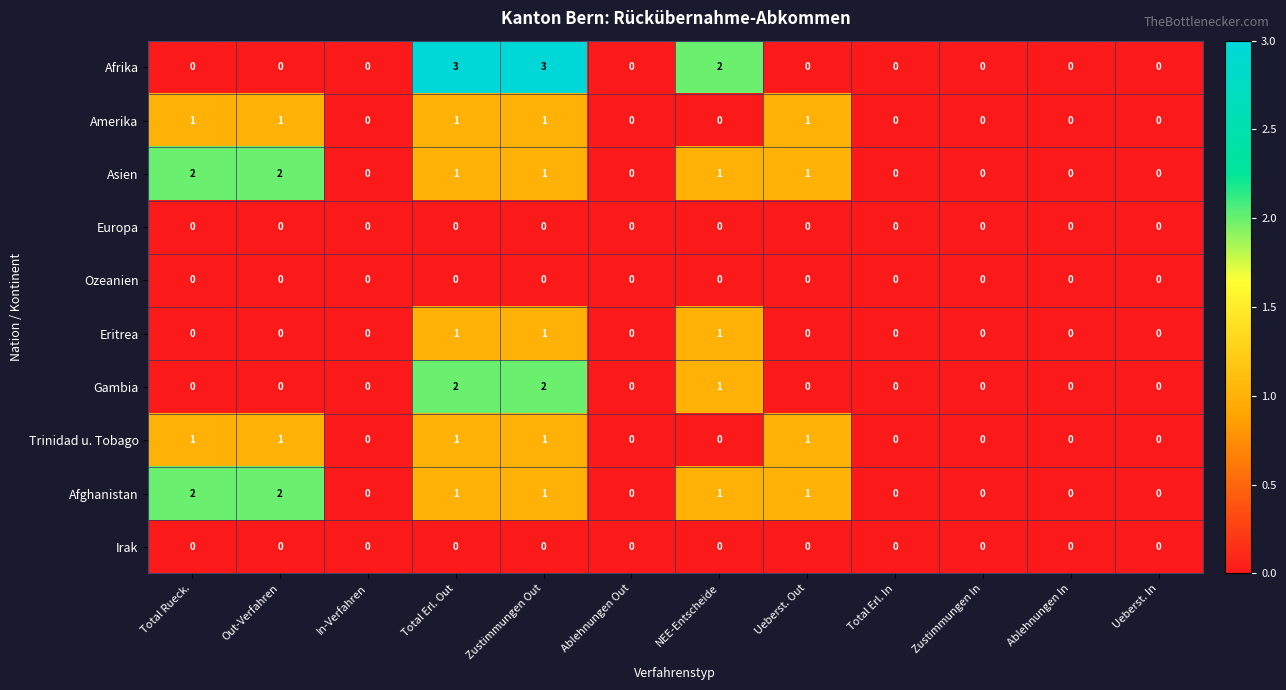

Count the number of data series in this chart.

10